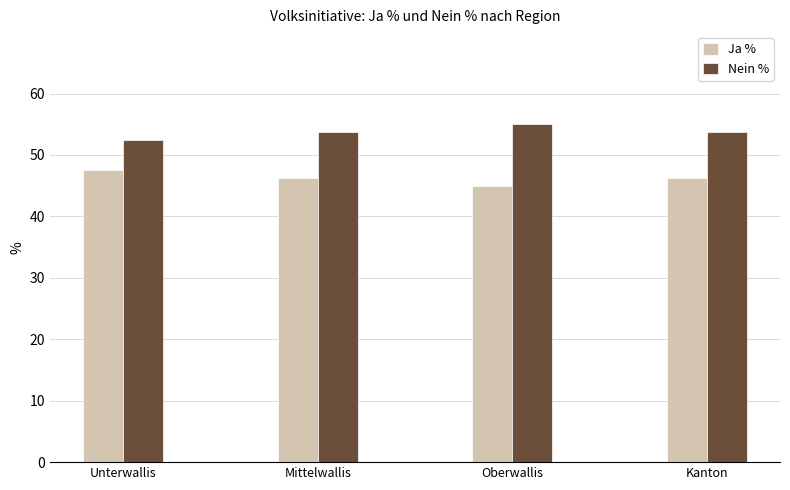

How many data points in Nein % are less than 53?

1